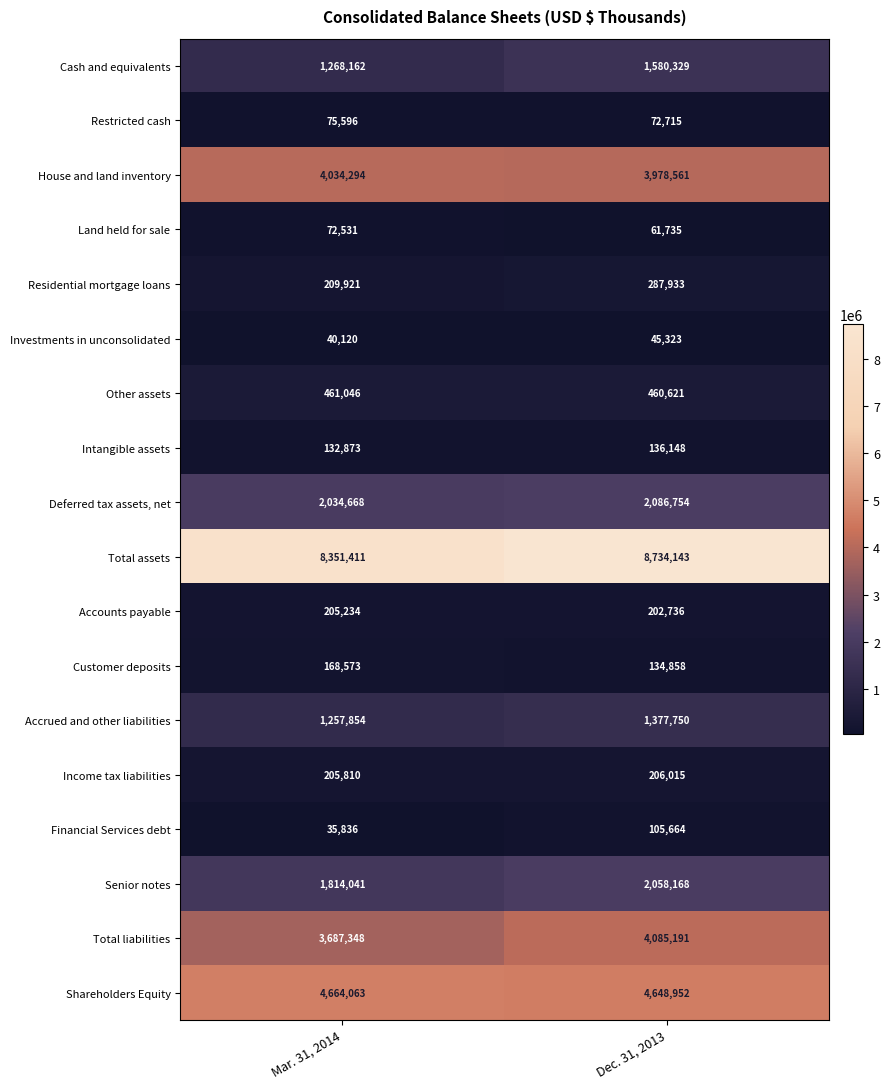

What is the average value of the Deferred tax assets, net series?

2060711